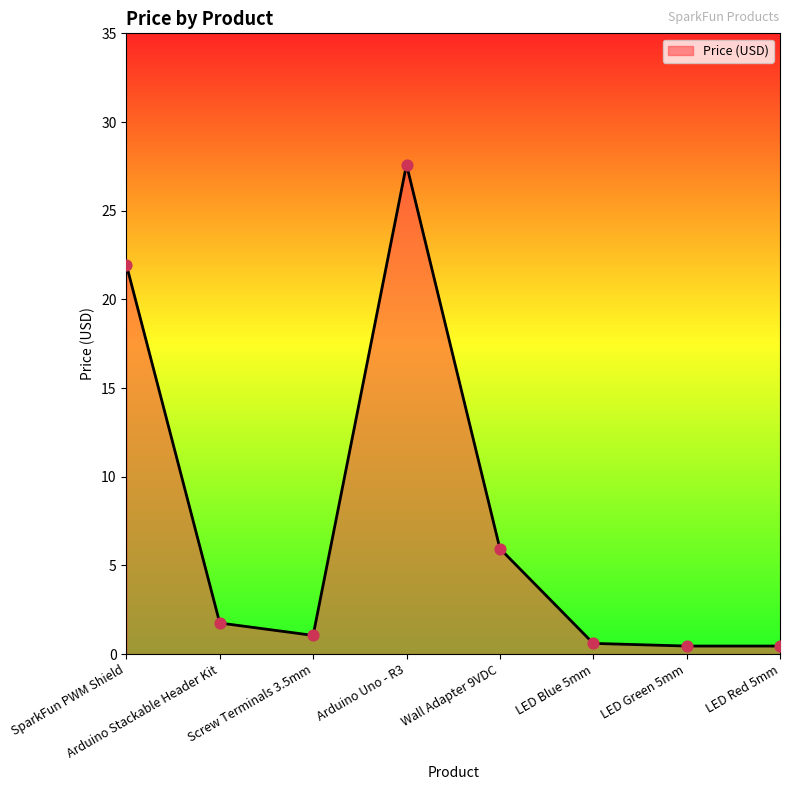

What is the ratio of the value at SparkFun PWM Shield to the value at Arduino Stackable Header Kit?

12.5